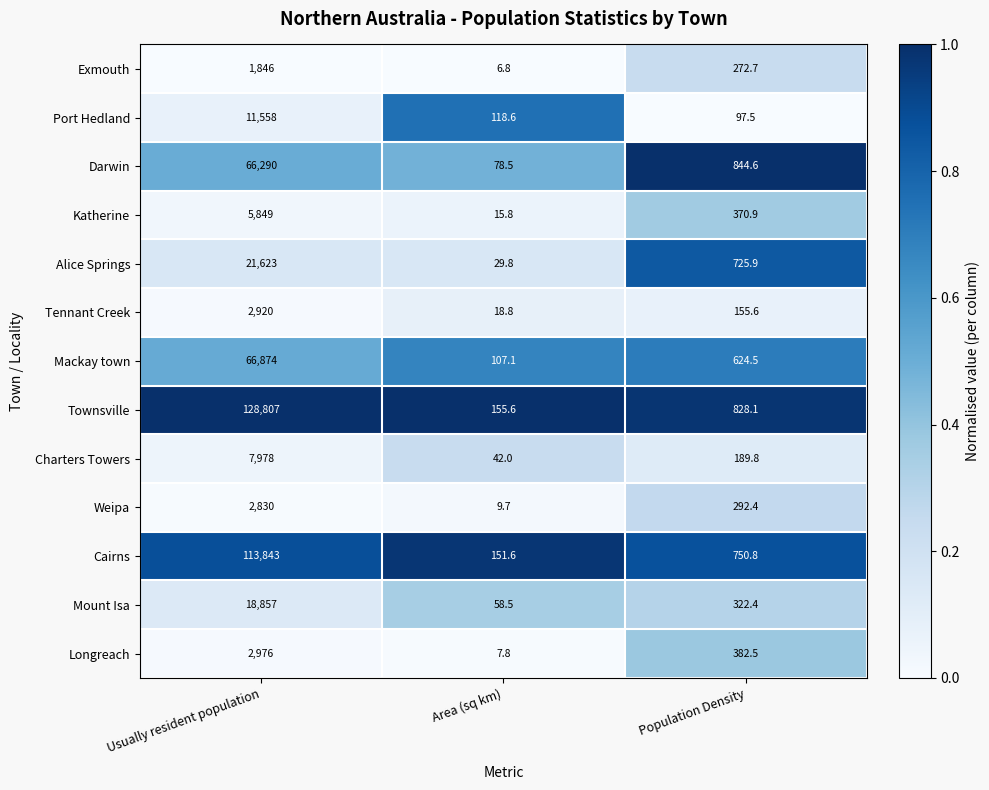

At which label does Alice Springs first exceed 725?

Usually resident population